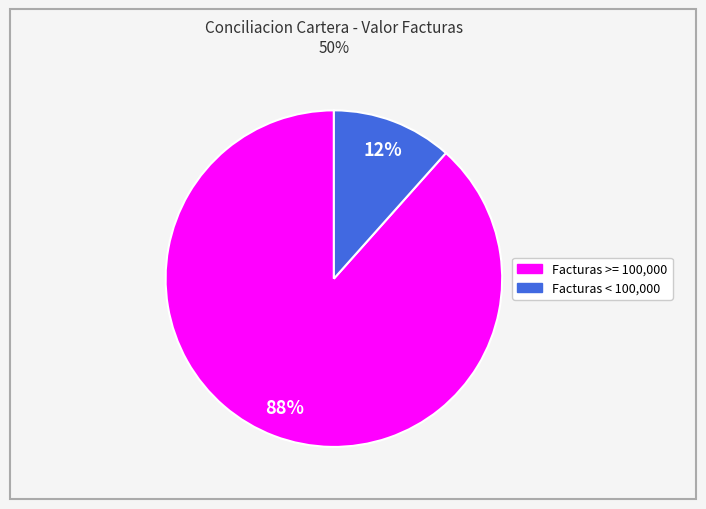

Count the number of slices in the pie.

2